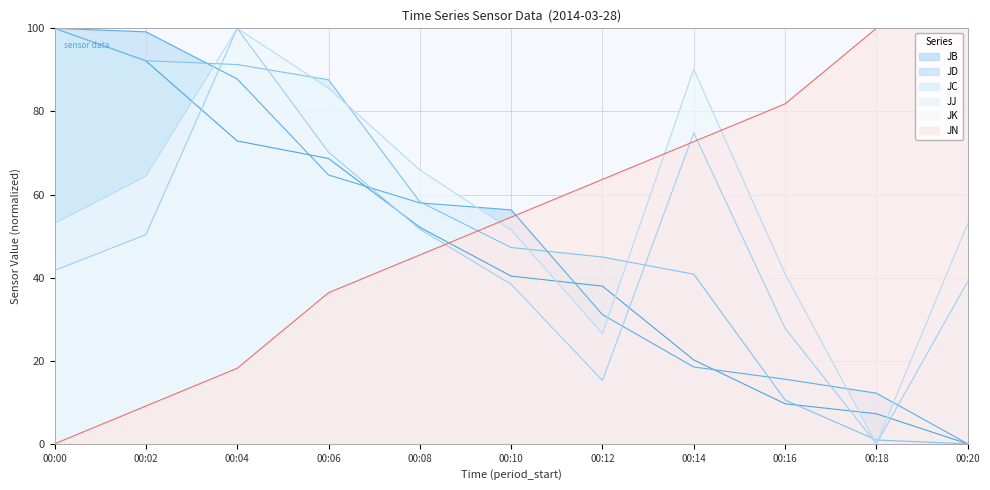

List the series in order of their peak value, highest first.

JB, JD, JC, JJ, JK, JN